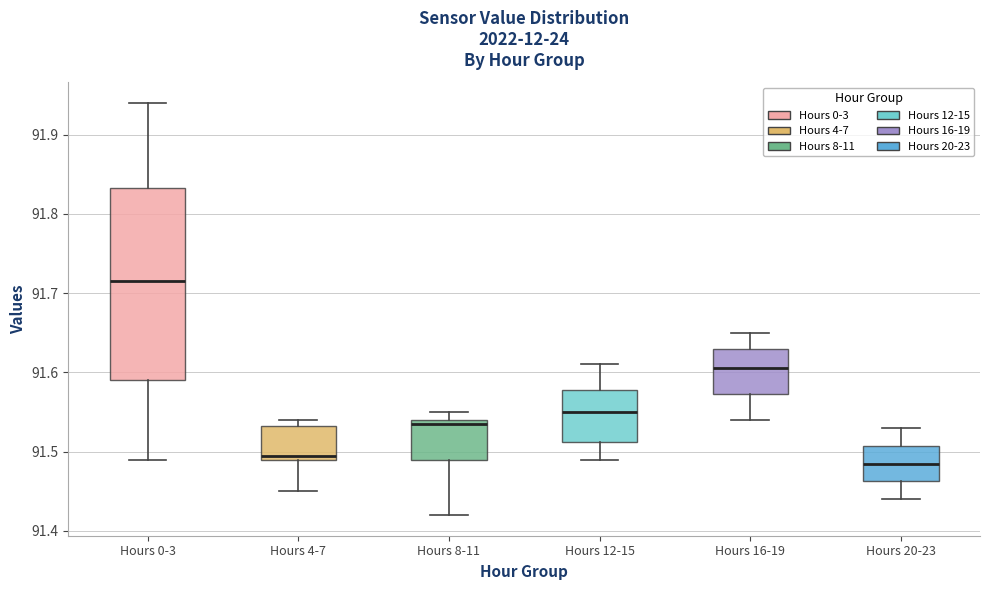

Reading left to right, read every box against the y-axis: the position of its median line, the range the box covers, and the ends of its whiskers. The values are not printed on the chart, so give them approximately, as read against the axis.

Hours 0-3: median 91.72, box 91.59 to 91.83, whiskers 91.49 to 91.94
Hours 4-7: median 91.50, box 91.49 to 91.53, whiskers 91.45 to 91.54
Hours 8-11: median 91.54 (just below the box's upper edge), box 91.49 to 91.54, whiskers 91.42 to 91.55
Hours 12-15: median 91.55, box 91.51 to 91.58, whiskers 91.49 to 91.61
Hours 16-19: median 91.61, box 91.57 to 91.63, whiskers 91.54 to 91.65
Hours 20-23: median 91.49, box 91.46 to 91.51, whiskers 91.44 to 91.53